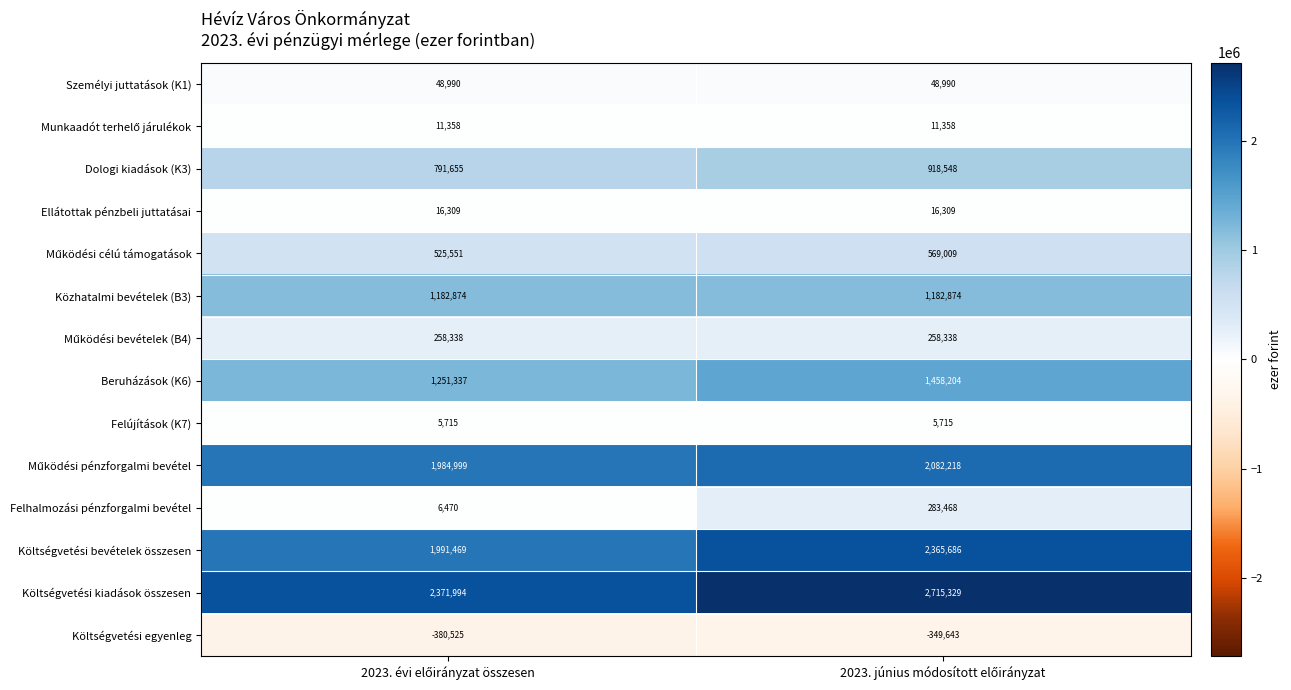

Which series has the largest total across all categories?

Költségvetési kiadások összesen